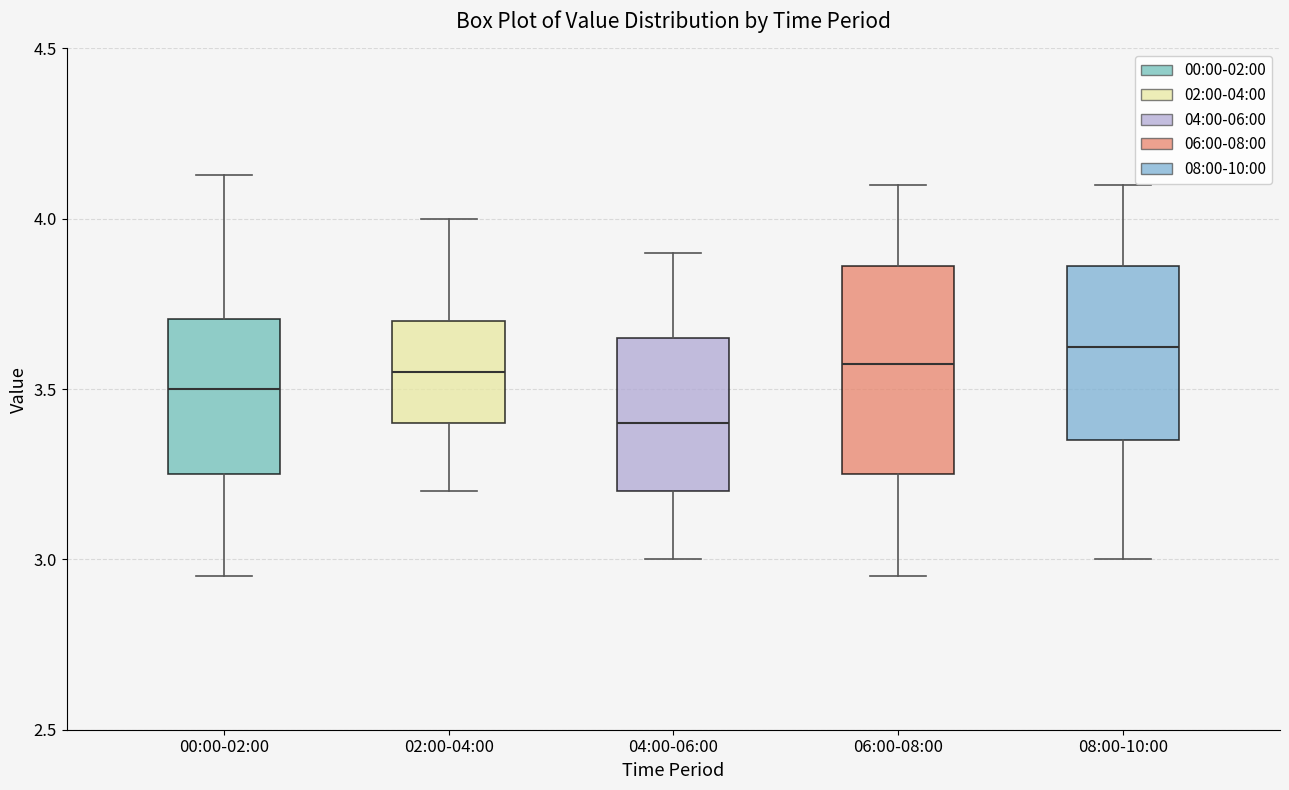

Reading left to right, transcribe this box plot: for each box, give where its median line is, the range the box spans, and where its two whiskers end, as read against the y-axis. The values are not printed on the chart, so give them approximately, as read against the axis.

00:00-02:00: median 3.50, box 3.25 to 3.70, whiskers 2.95 to 4.15
02:00-04:00: median 3.55, box 3.40 to 3.70, whiskers 3.20 to 4.00
04:00-06:00: median 3.40, box 3.20 to 3.65, whiskers 3.00 to 3.90
06:00-08:00: median 3.60, box 3.25 to 3.85, whiskers 2.95 to 4.10
08:00-10:00: median 3.65, box 3.35 to 3.85, whiskers 3.00 to 4.10